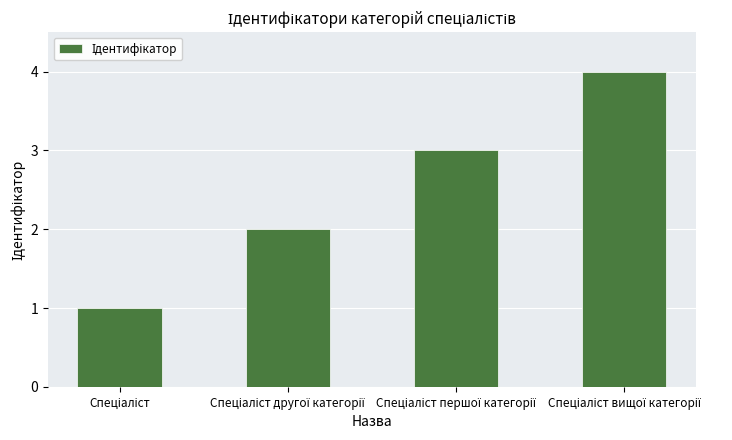

What is the difference between the maximum and minimum values?

3